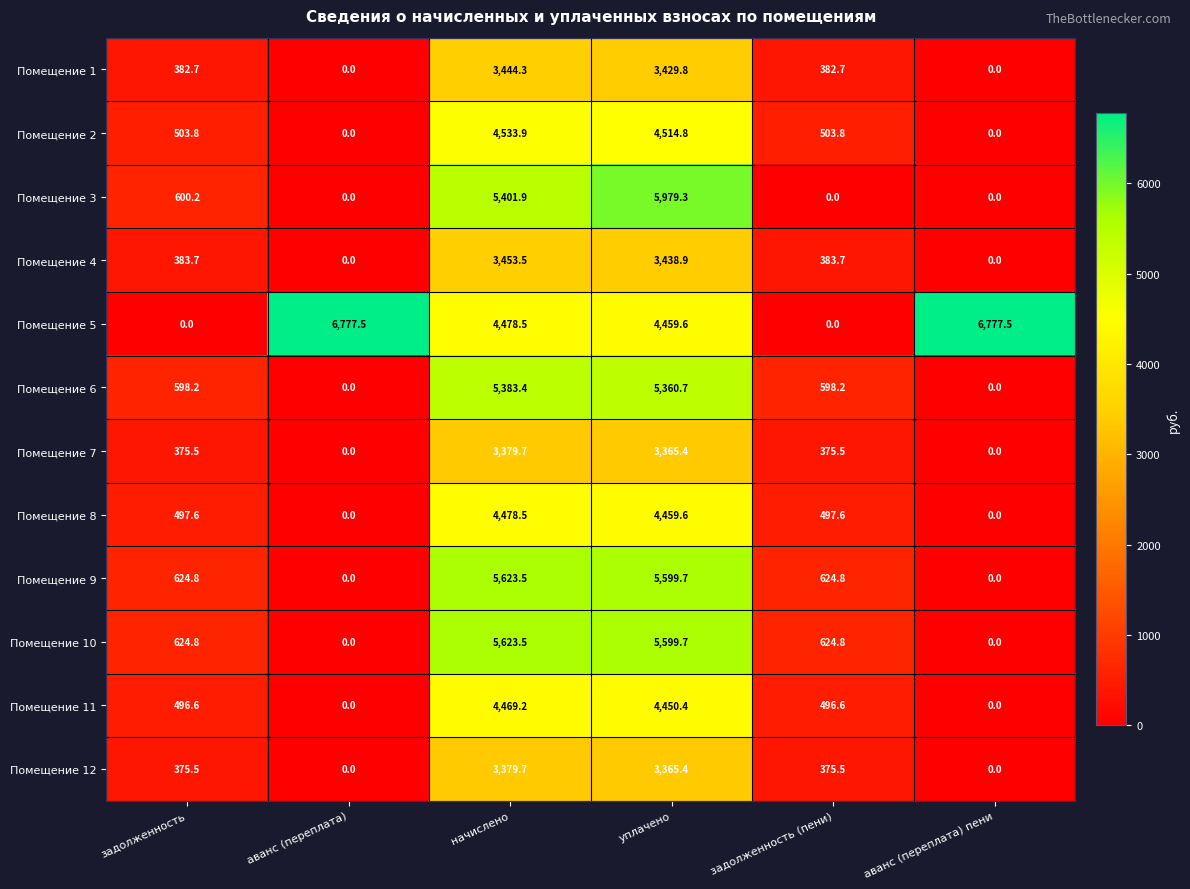

At which category is the sum across all series the highest?

уплачено